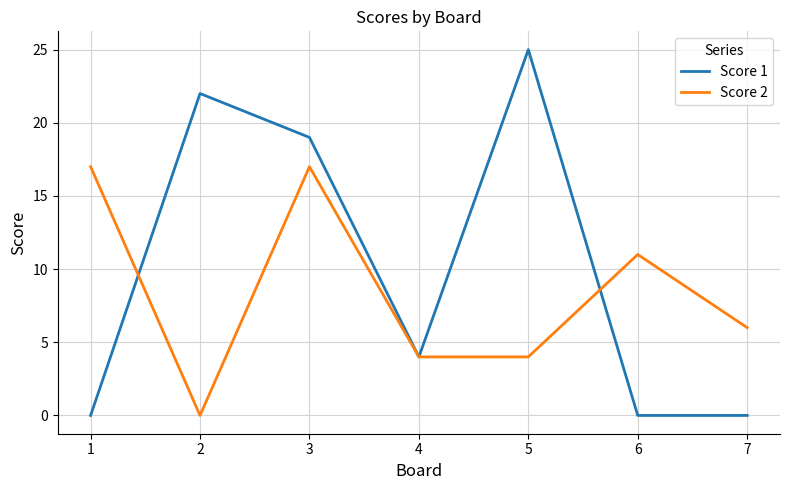

Between 5 and 7, which series saw the biggest shift?

Score 1